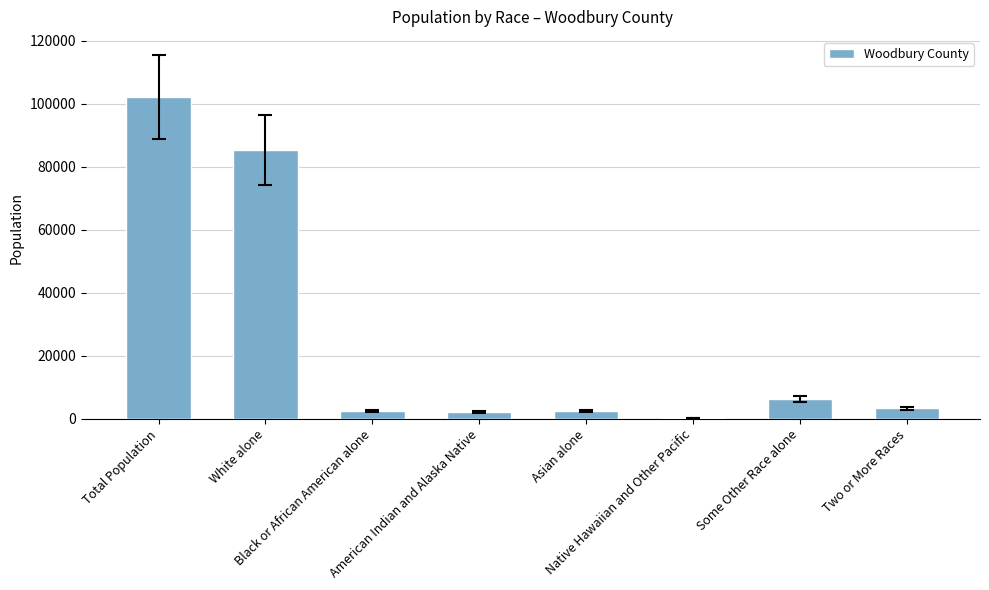

What is the greatest value displayed?

102172